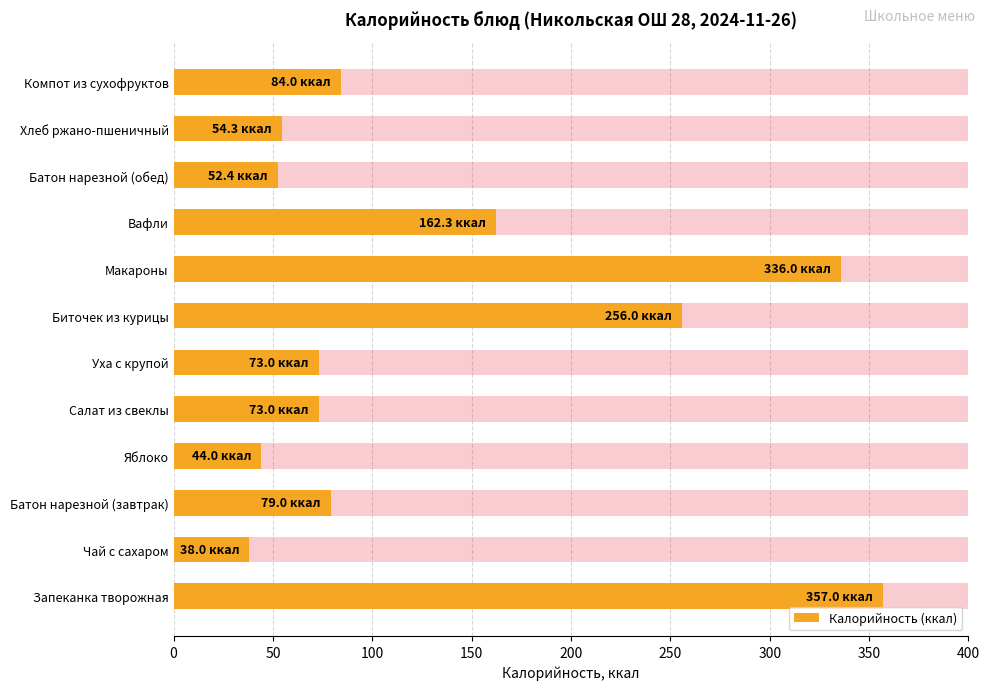

True or false: the data shows 22.7 at Салат из свеклы.

False